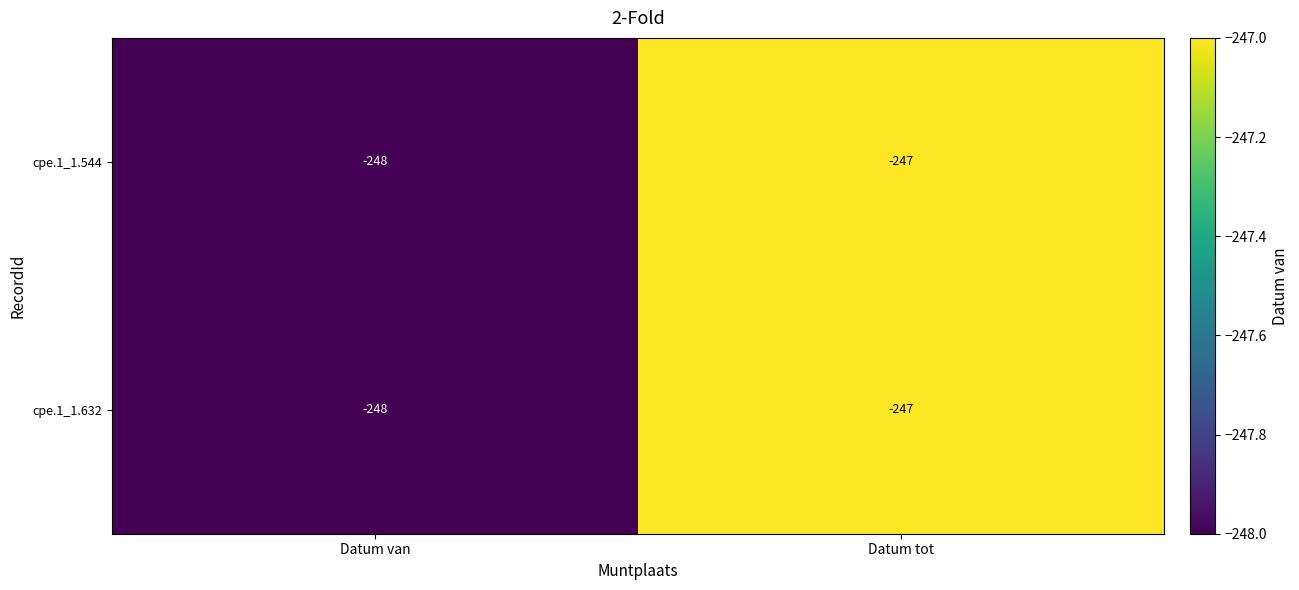

What is the minimum value for cpe.1_1.544?

-248